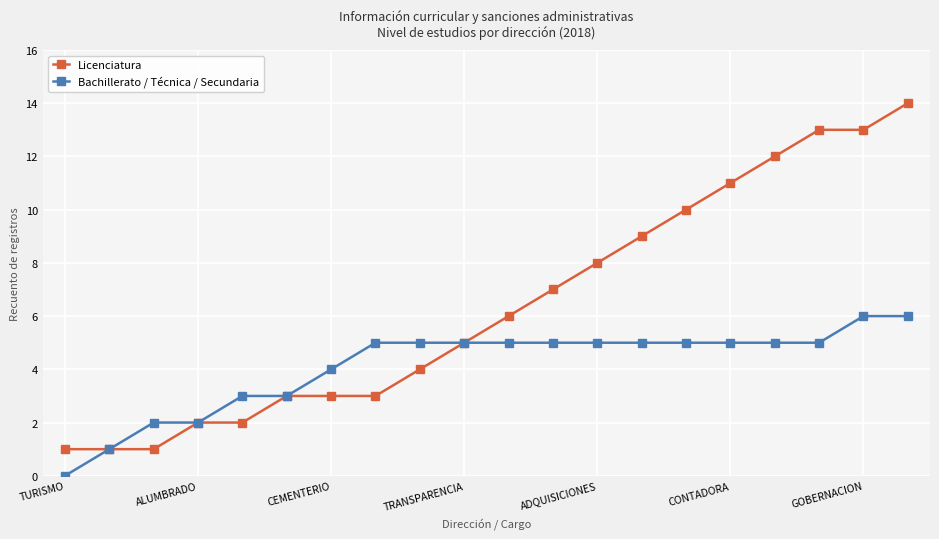

What is the value of the Bachillerato / Técnica / Secundaria point at the 20th from the left?

6